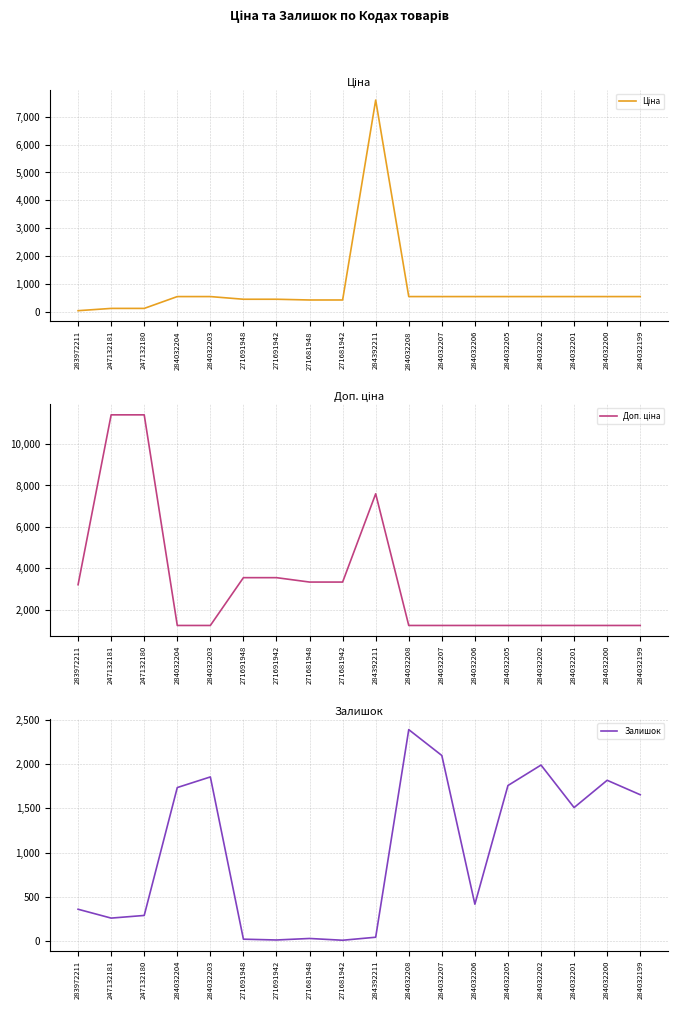

How many lines are shown in the chart?

3